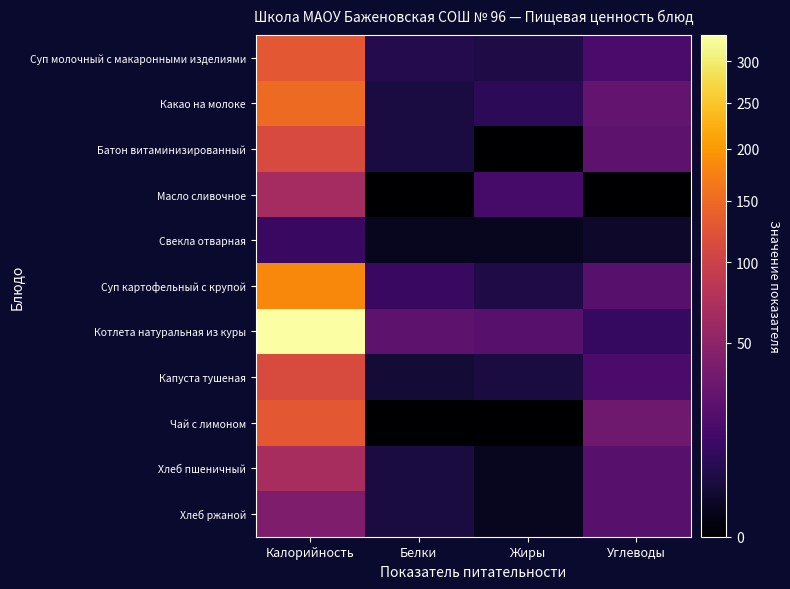

How many series are shown in this chart?

11